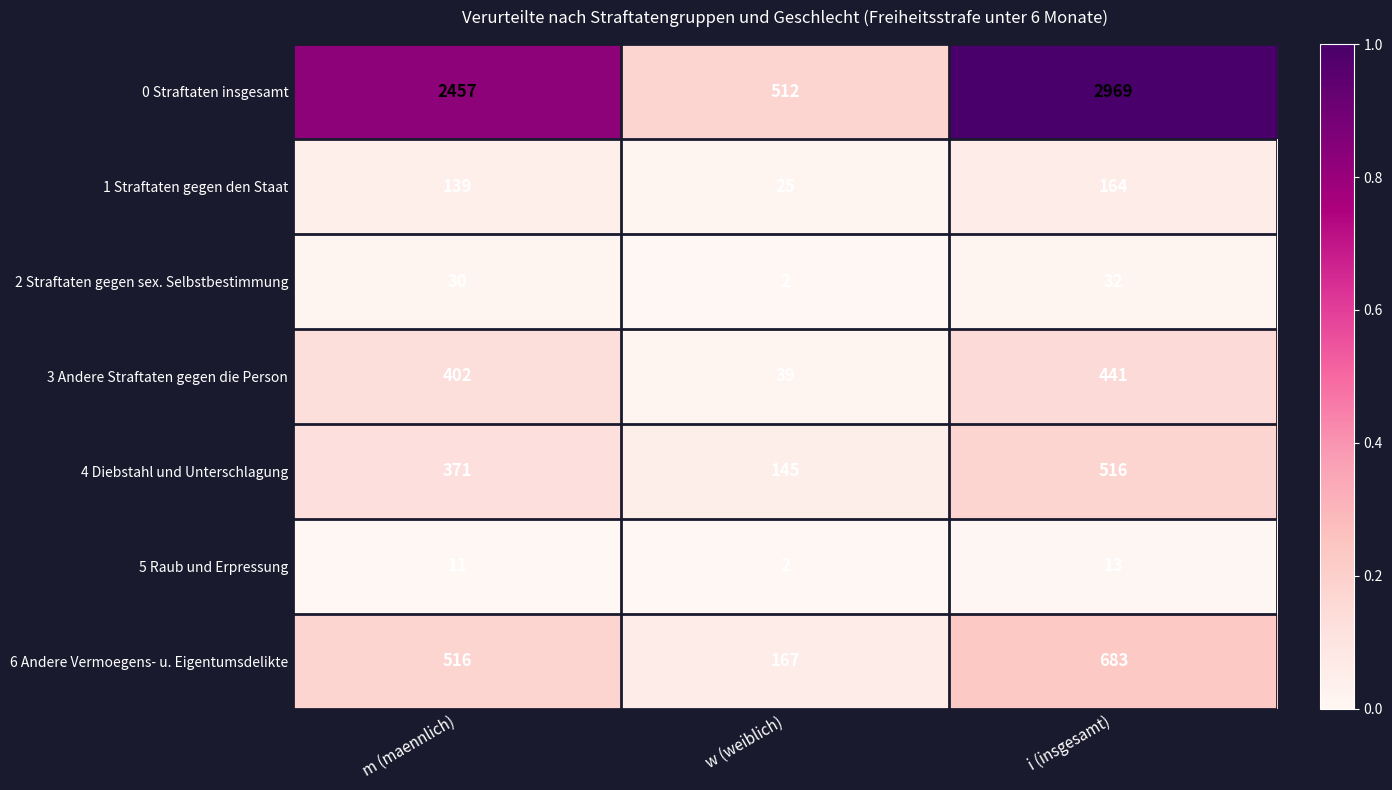

True or false: 6 Andere Vermoegens- u. Eigentumsdelikte has a value of 167 at w (weiblich).

True